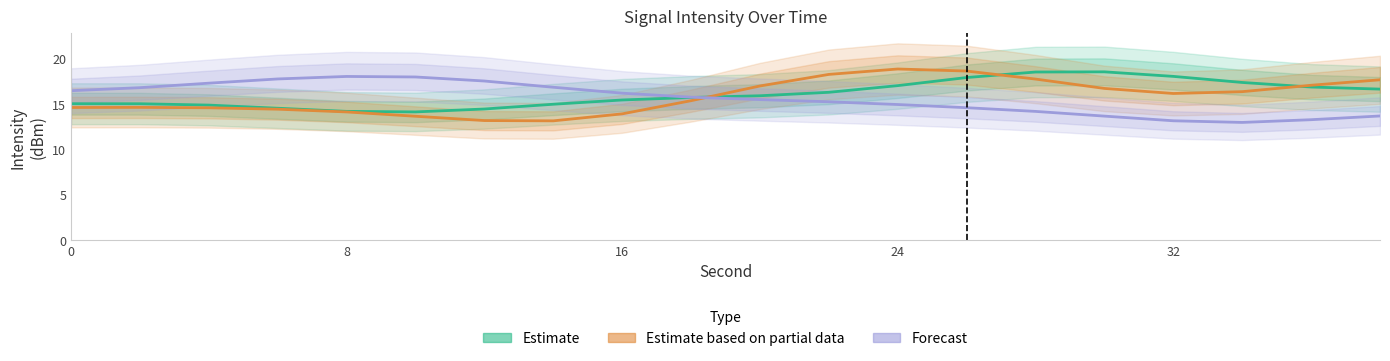

Rank the series by their average value, from highest to lowest.

Estimate, Estimate based on partial data, Forecast